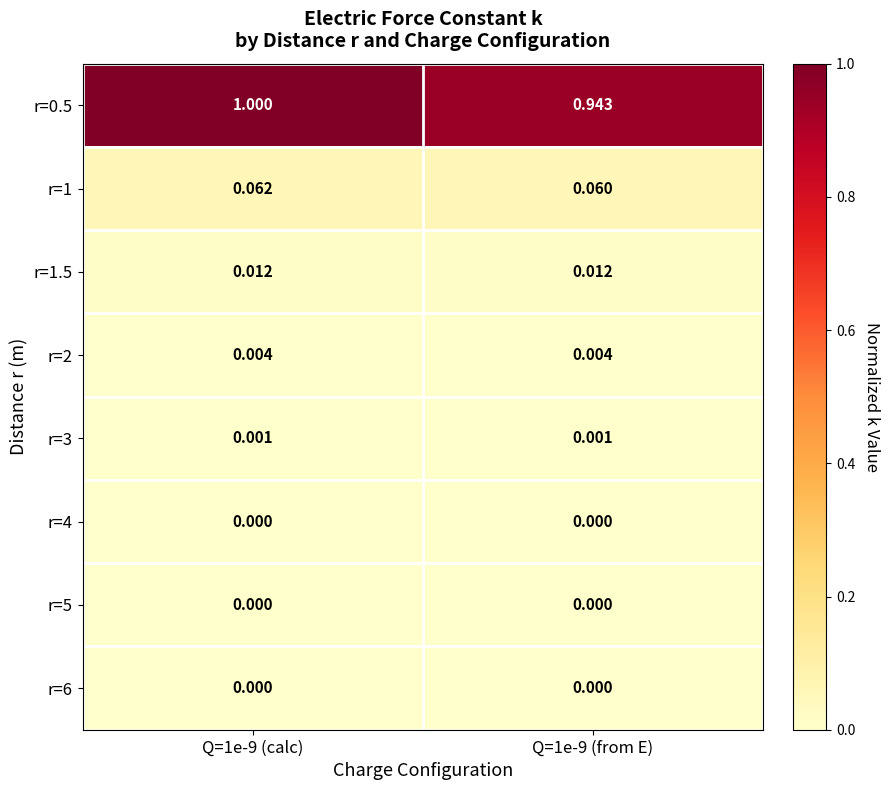

Is the value of r=6 at Q=1e-9 (calc) greater than the value of r=0.5 at Q=1e-9 (from E)?

No